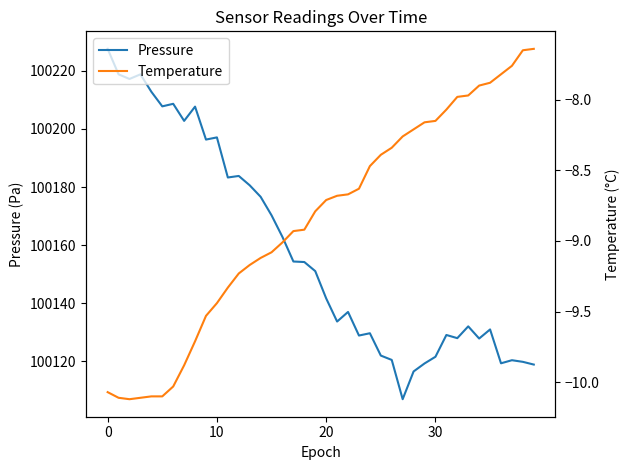

What is the minimum value shown in the chart?

-10.1